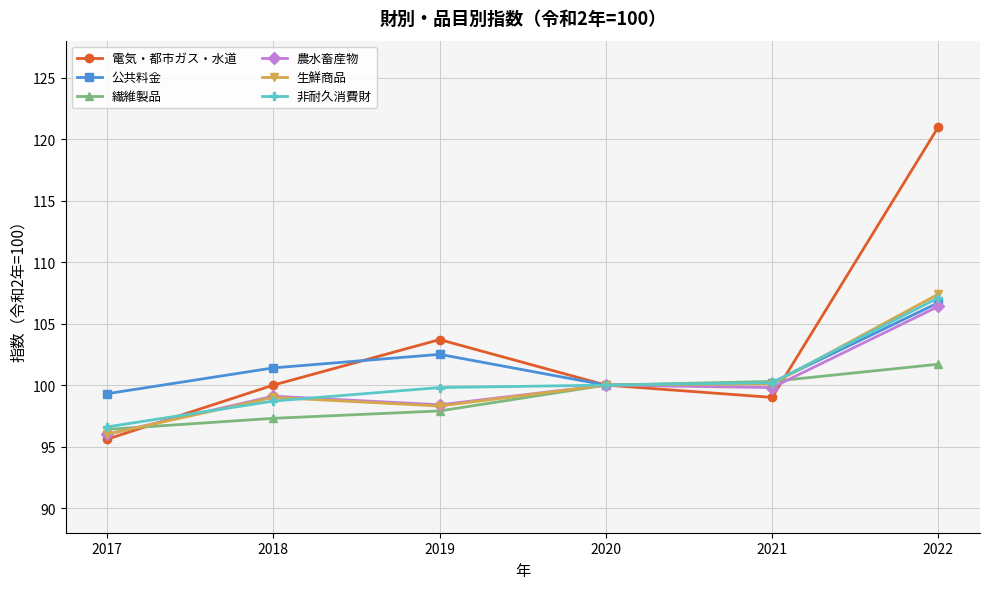

What is the sum of the 生鮮商品 values at 2017 and 2018?

195.0